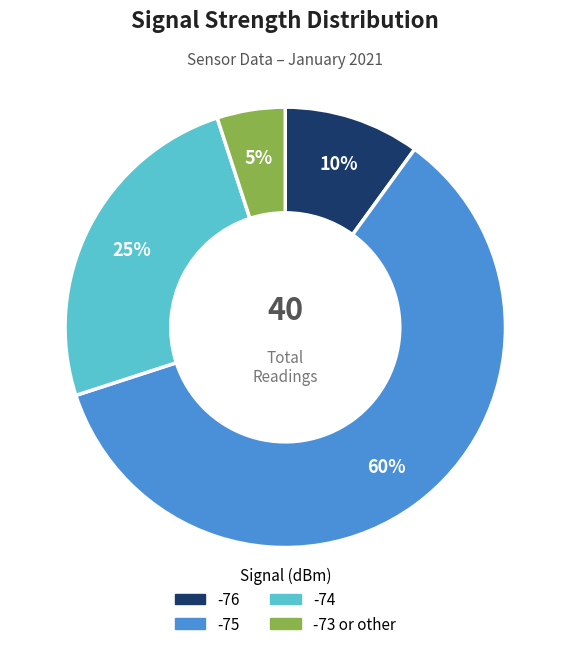

Is there any slice that represents more than half of the pie?

Yes